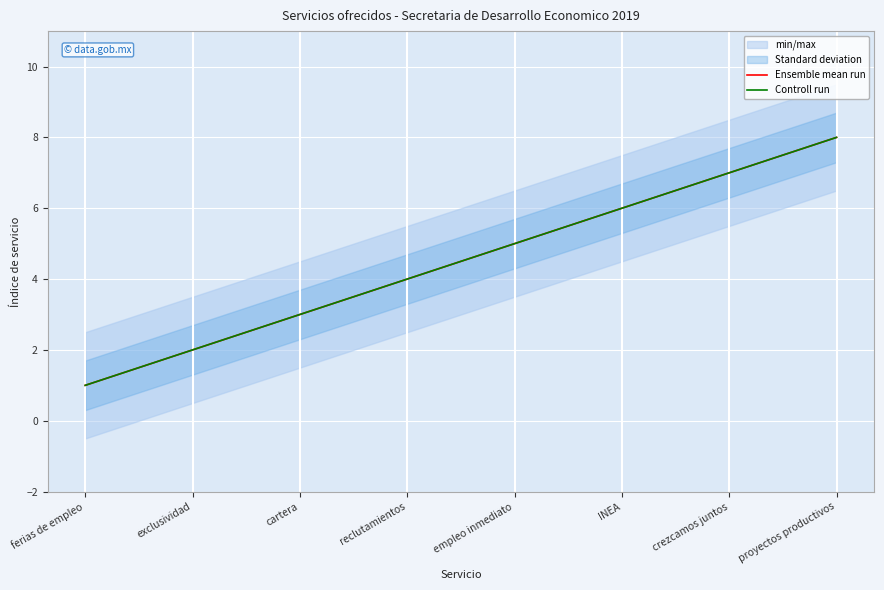

What is the difference between the second highest and second lowest values in the Ensemble mean run series?

5